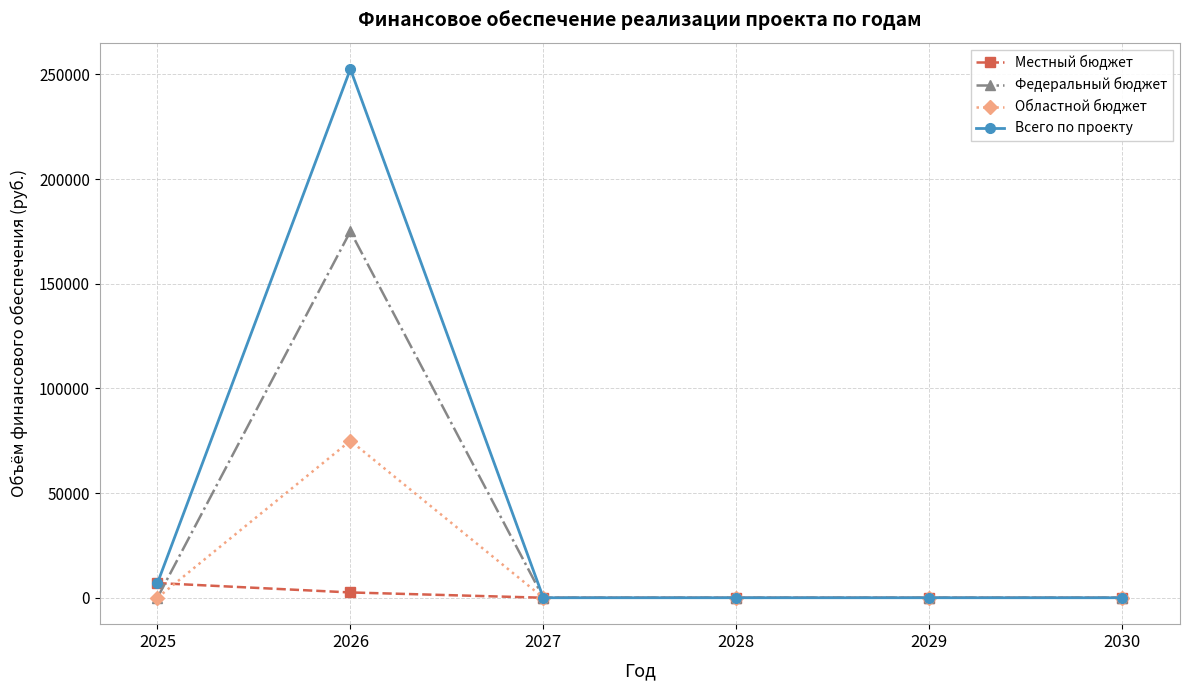

Which series has the largest total across all categories?

Всего по проекту